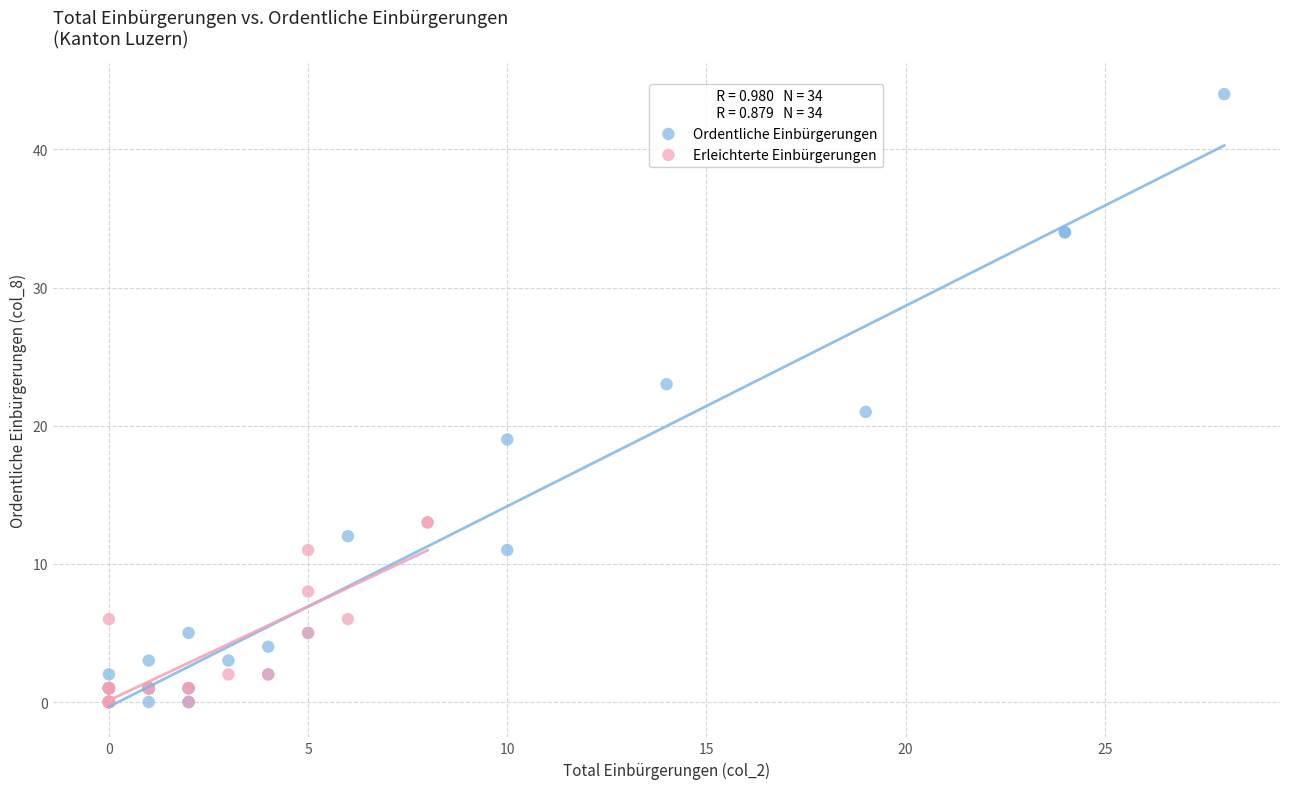

Which series has the largest Y range (max minus min)?

Ordentliche Einbürgerungen